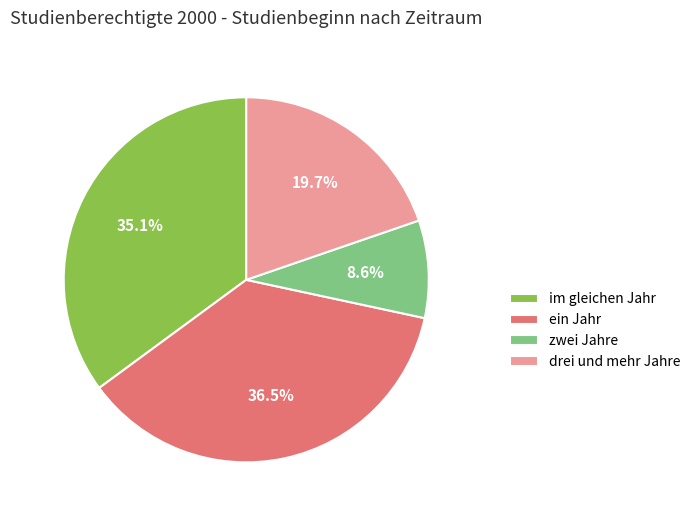

What is the smallest slice in the pie chart?

zwei Jahre